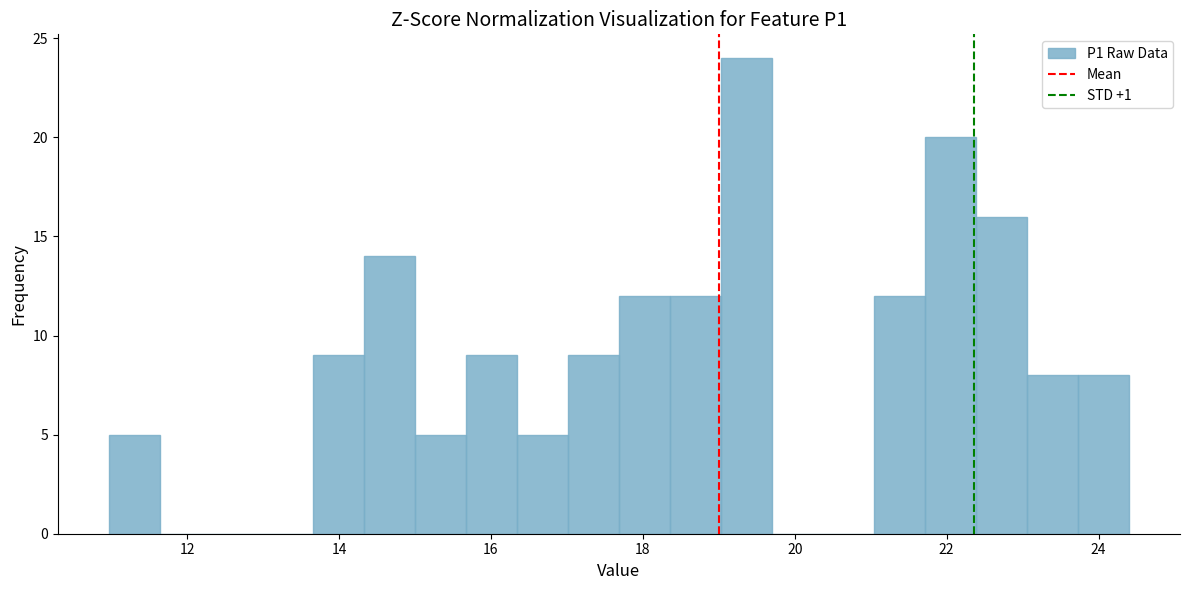

Around what value on the x-axis is the tallest bar? Give the approximate position of its centre, as read against the axis.

19.4